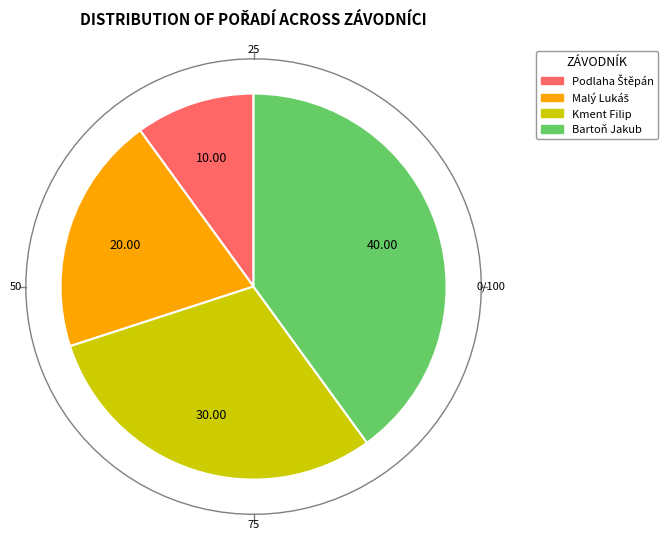

Count the number of slices in the pie.

4